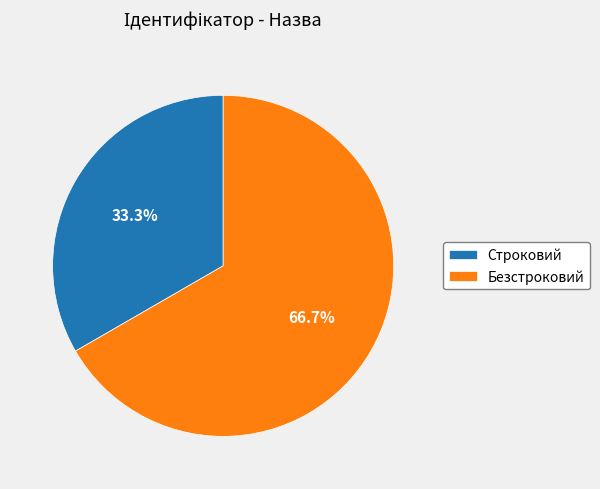

To the nearest percent, what percentage of the pie is Безстроковий?

67%